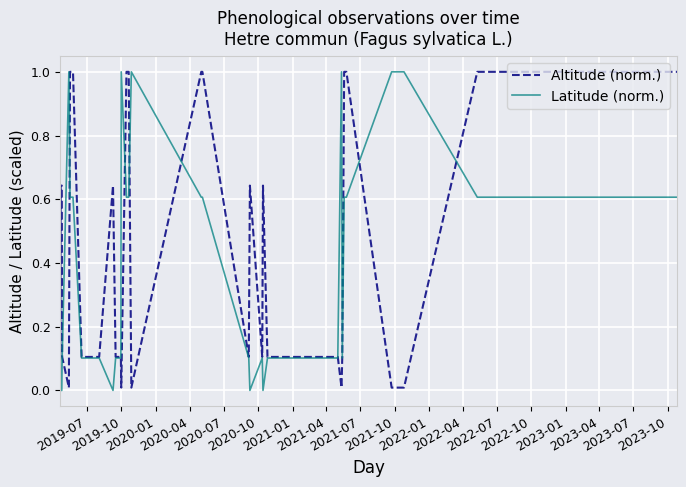

Reading left to right, extract all data points from this chart.

Altitude (norm.): 0.1	0.6	0.6	0.1	0.0	1.0	1.0	0.1	0.1	0.1	0.6	0.1	0.1	0.0	1.0	1.0	0.0	1.0	1.0	0.1	0.6	0.1	0.6	0.6	0.1	0.1	0.0	0.1	1.0	1.0	0.0	0.0	1.0	1.0	1.0	1.0	1.0	1.0	1.0
Latitude (norm.): 0.1	0.0	0.0	0.1	1.0	0.6	0.6	0.1	0.1	0.1	0.0	0.1	0.1	1.0	0.6	0.6	1.0	0.6	0.6	0.1	0.0	0.1	0.0	0.0	0.1	0.1	1.0	0.1	0.6	0.6	1.0	1.0	0.6	0.6	0.6	0.6	0.6	0.6	0.6